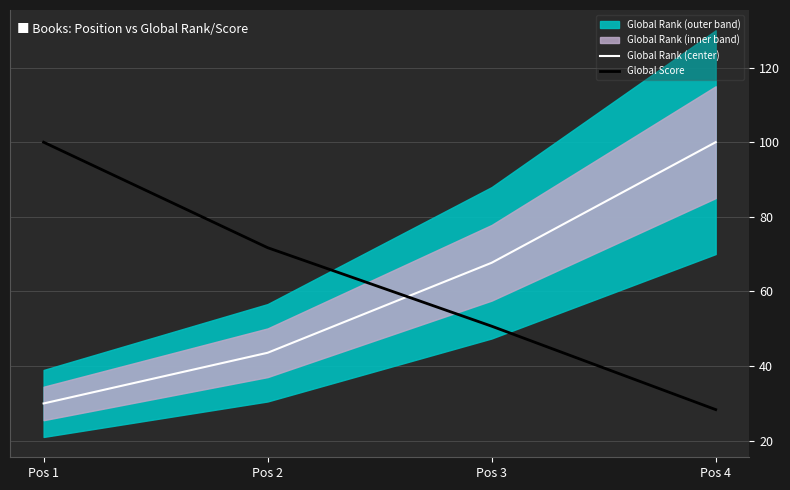

At which category is the sum across all series the highest?

Pos 1